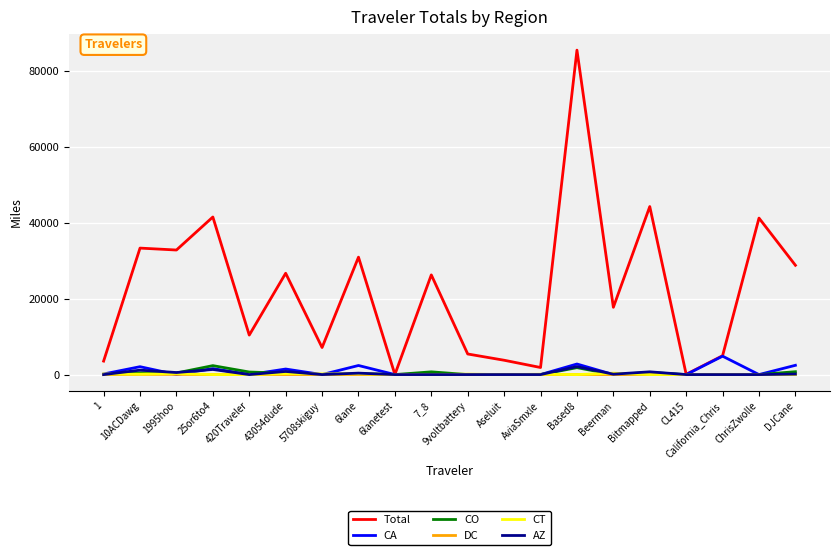

Between 6lane and 6lanetest, which series saw the biggest shift?

Total